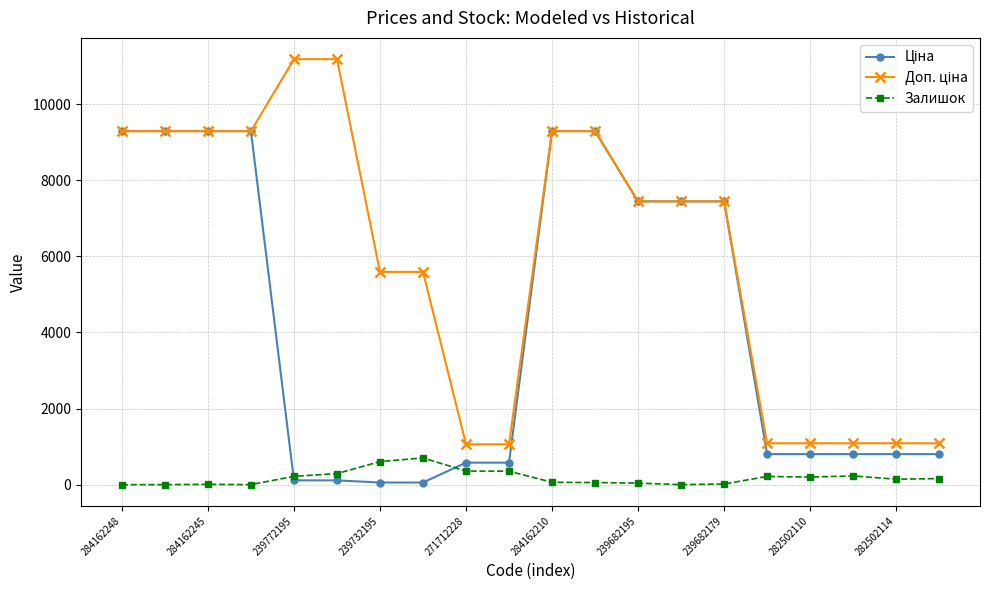

At how many categories does at least one series exceed 3887?

13